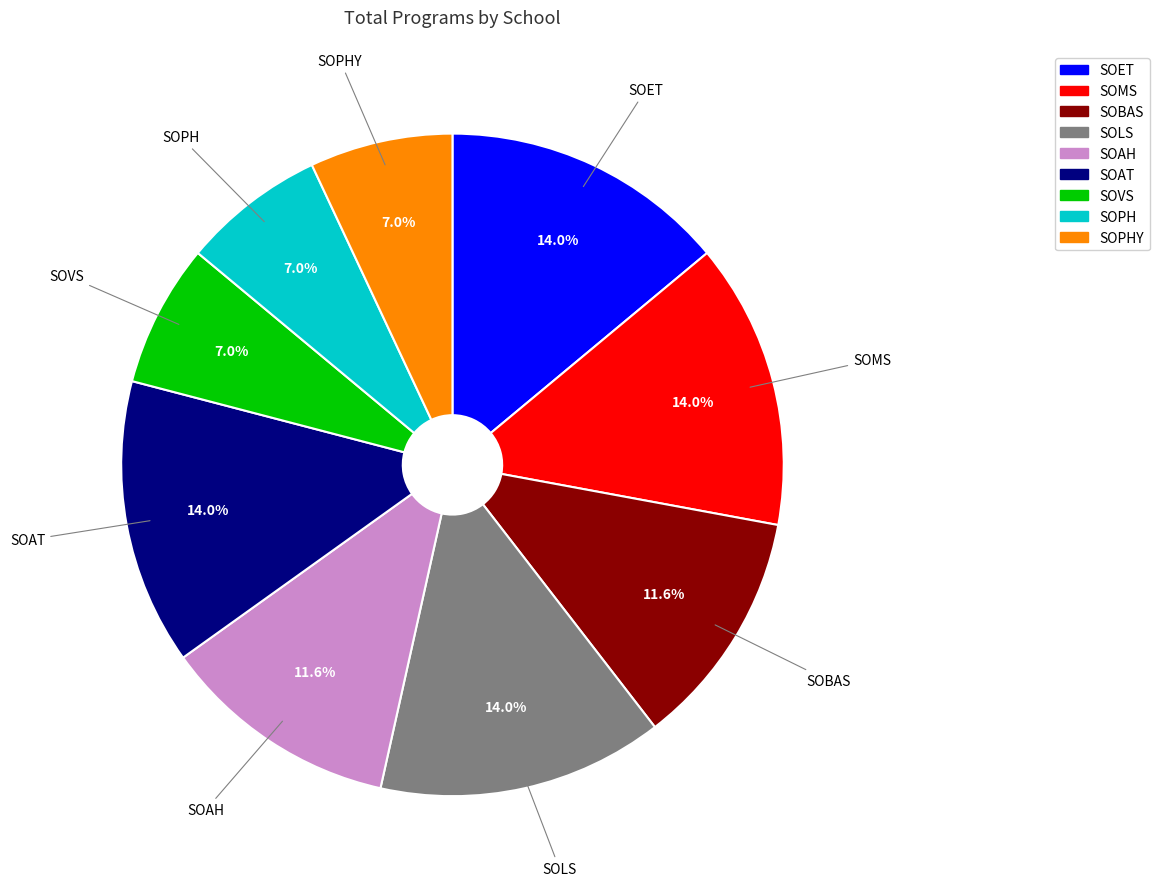

Is there a majority slice in this chart?

No